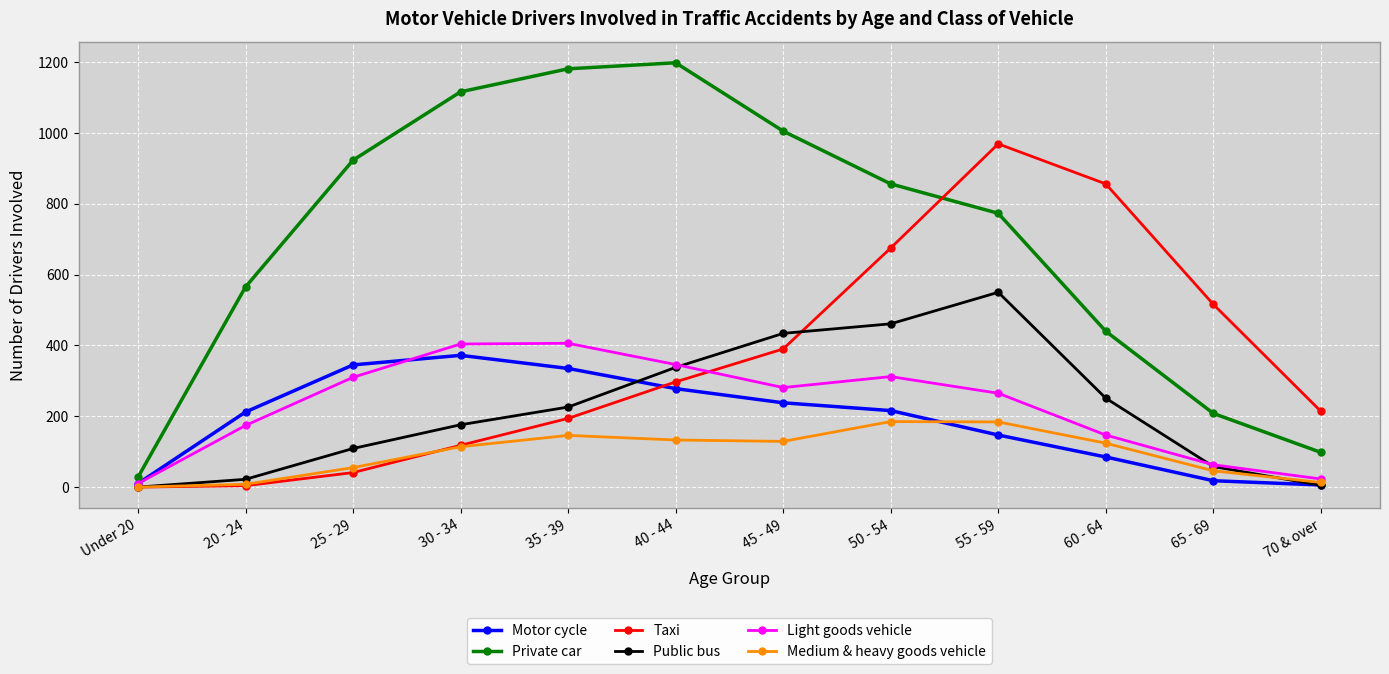

How many lines are shown in the chart?

6